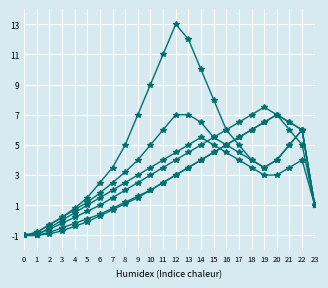

How many categories are shown in the chart?

24